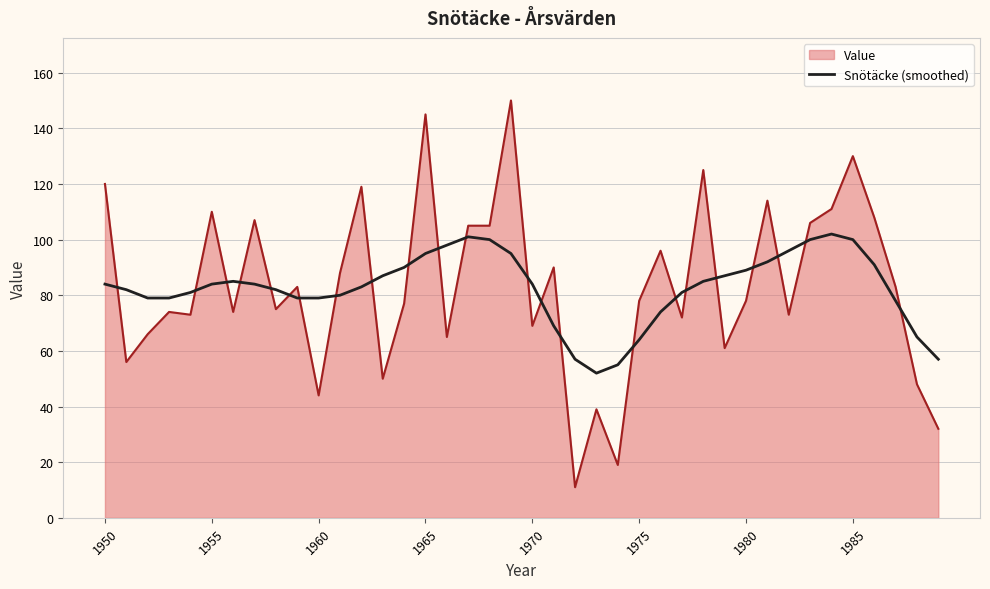

List the series in order of their peak value, highest first.

Value, Snötäcke (smoothed)